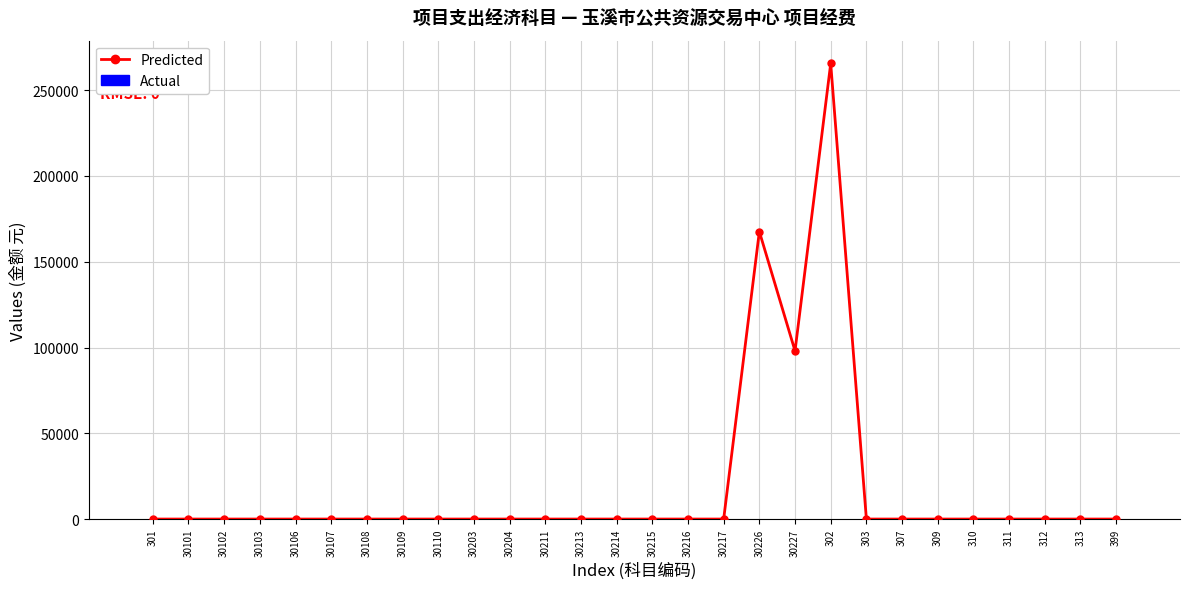

Reading left to right, transcribe all the data shown in this chart.

301=0	30101=0	30102=0	30103=0	30106=0	30107=0	30108=0	30109=0	30110=0	30203=0	30204=0	30211=0	30213=0	30214=0	30215=0	30216=0	30217=0	30226=167585	30227=98000	302=265585	303=0	307=0	309=0	310=0	311=0	312=0	313=0	399=0